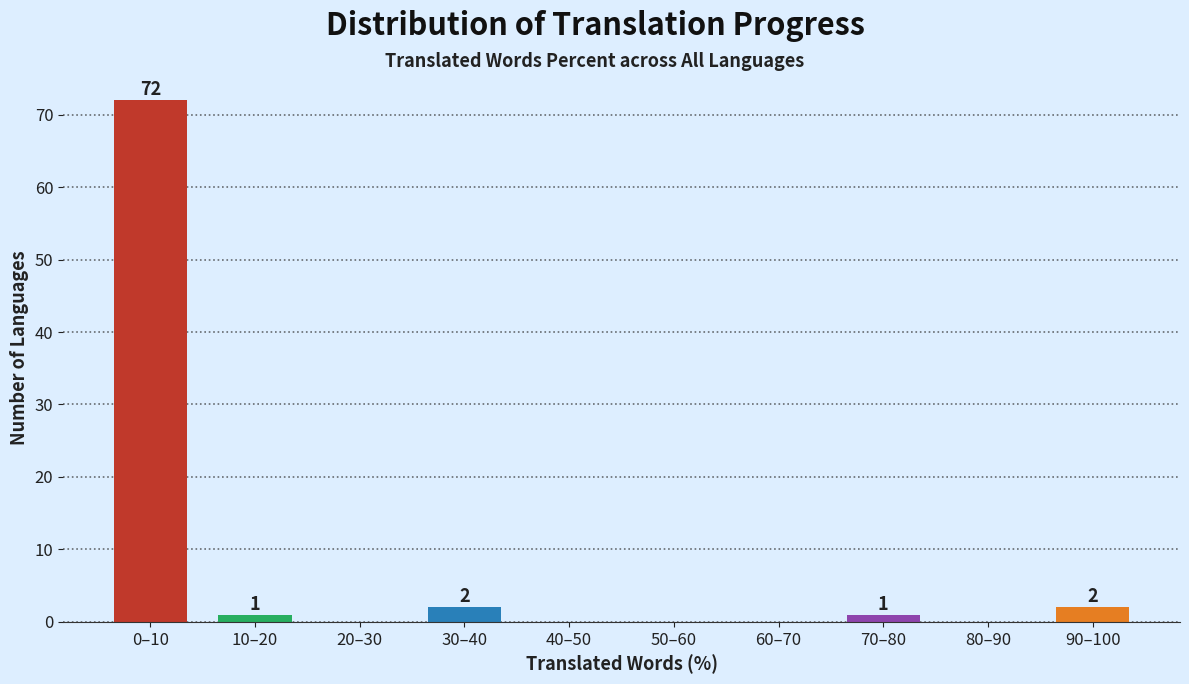

Reading left to right, what are all the values shown in this chart?

0–10=72	10–20=1	20–30=0	30–40=2	40–50=0	50–60=0	60–70=0	70–80=1	80–90=0	90–100=2